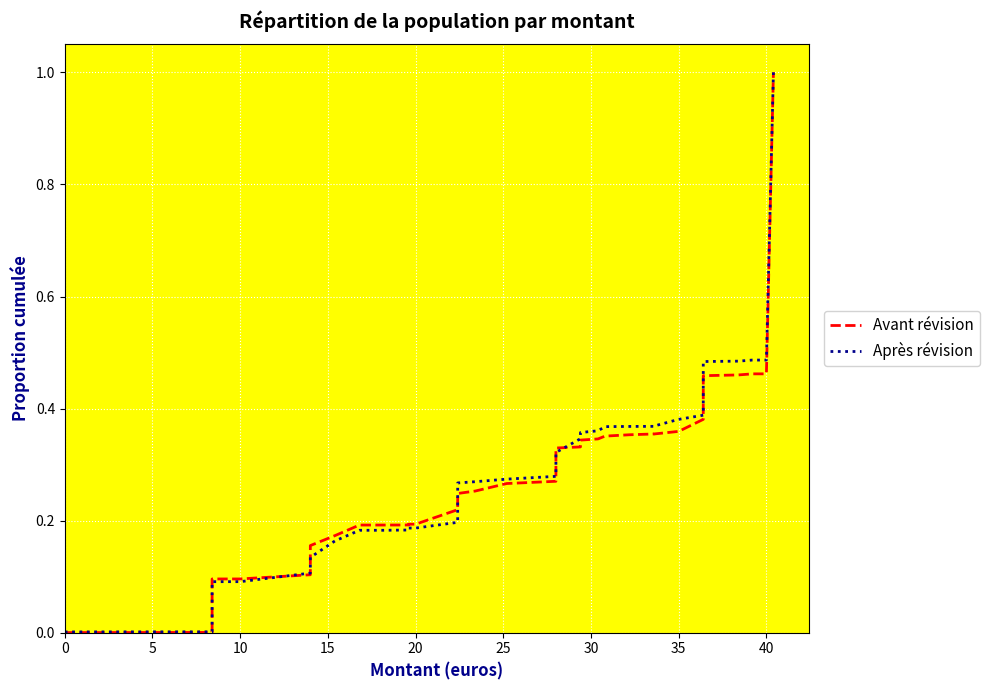

What is the highest value of the Avant révision series?

1.0